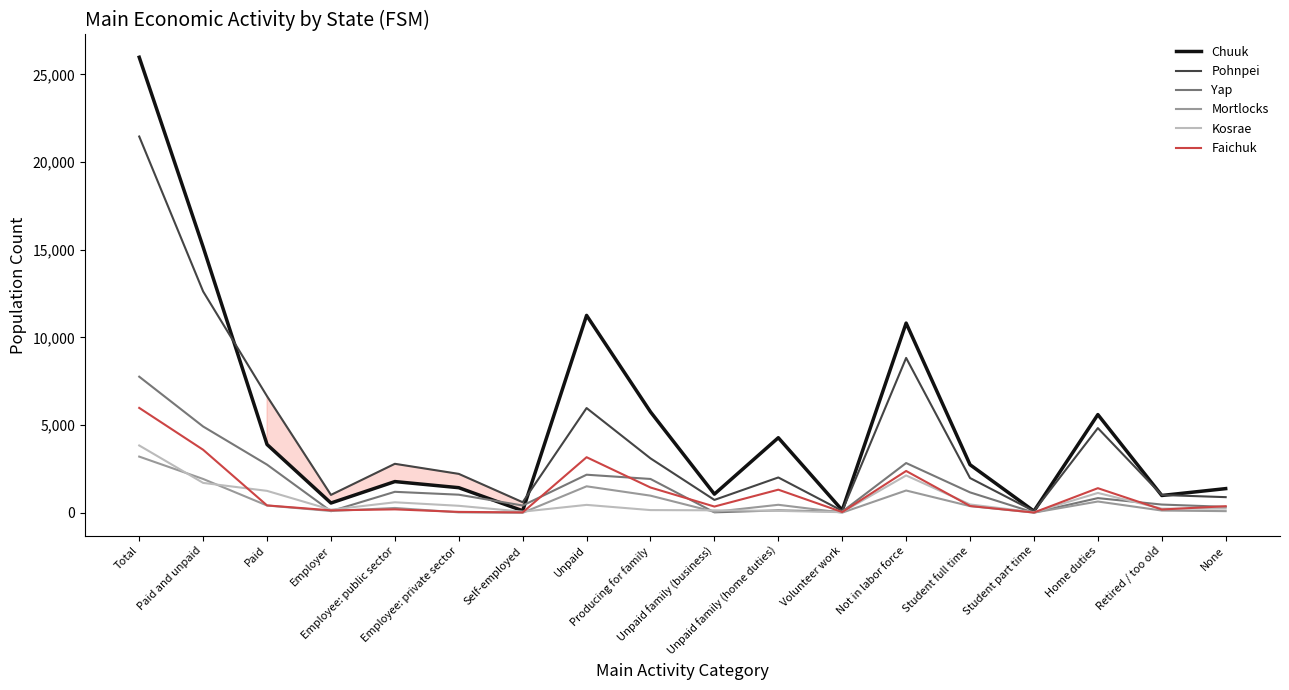

What is the greatest value displayed?

25980